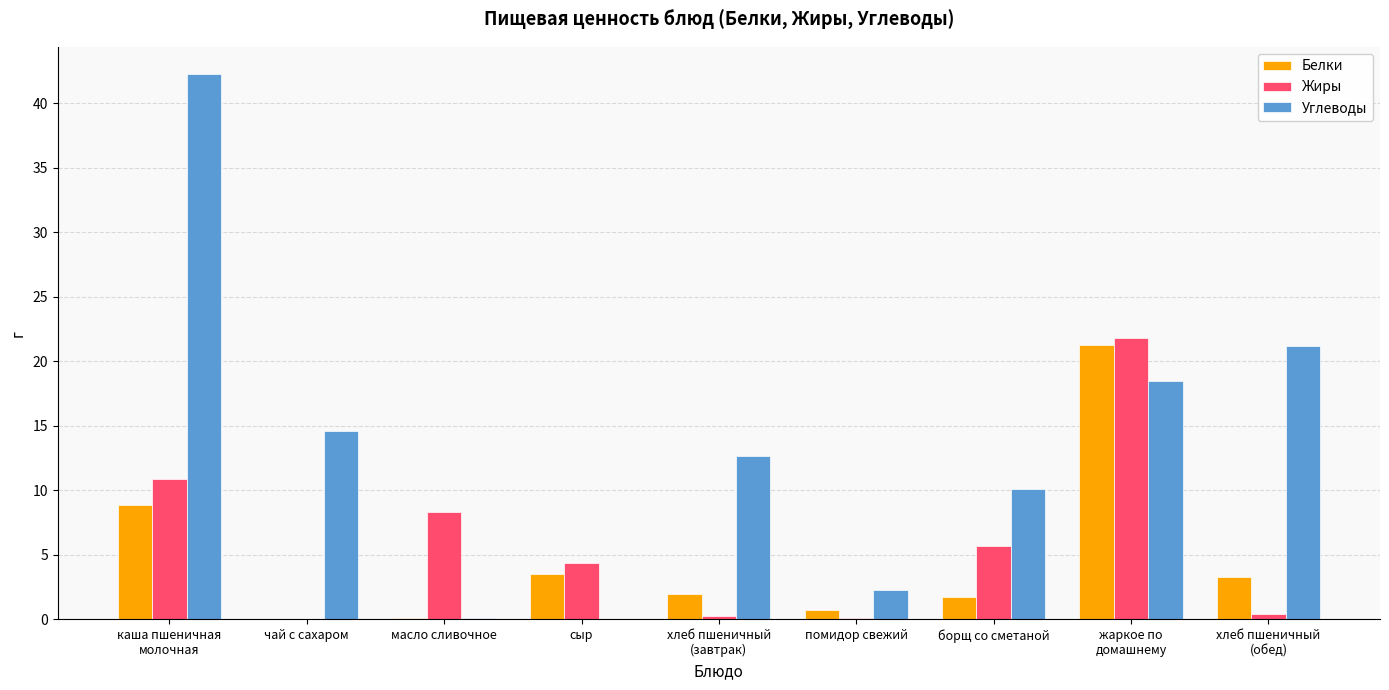

At which category does the chart reach its peak across all series?

каша пшеничная
молочная